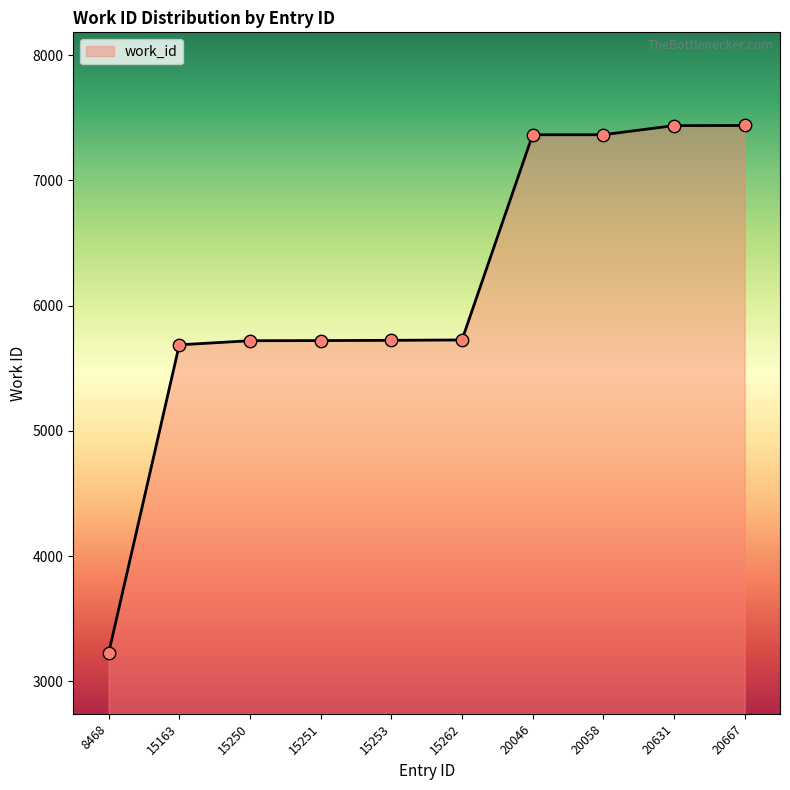

Between 20058 and 8468, which is larger?

20058